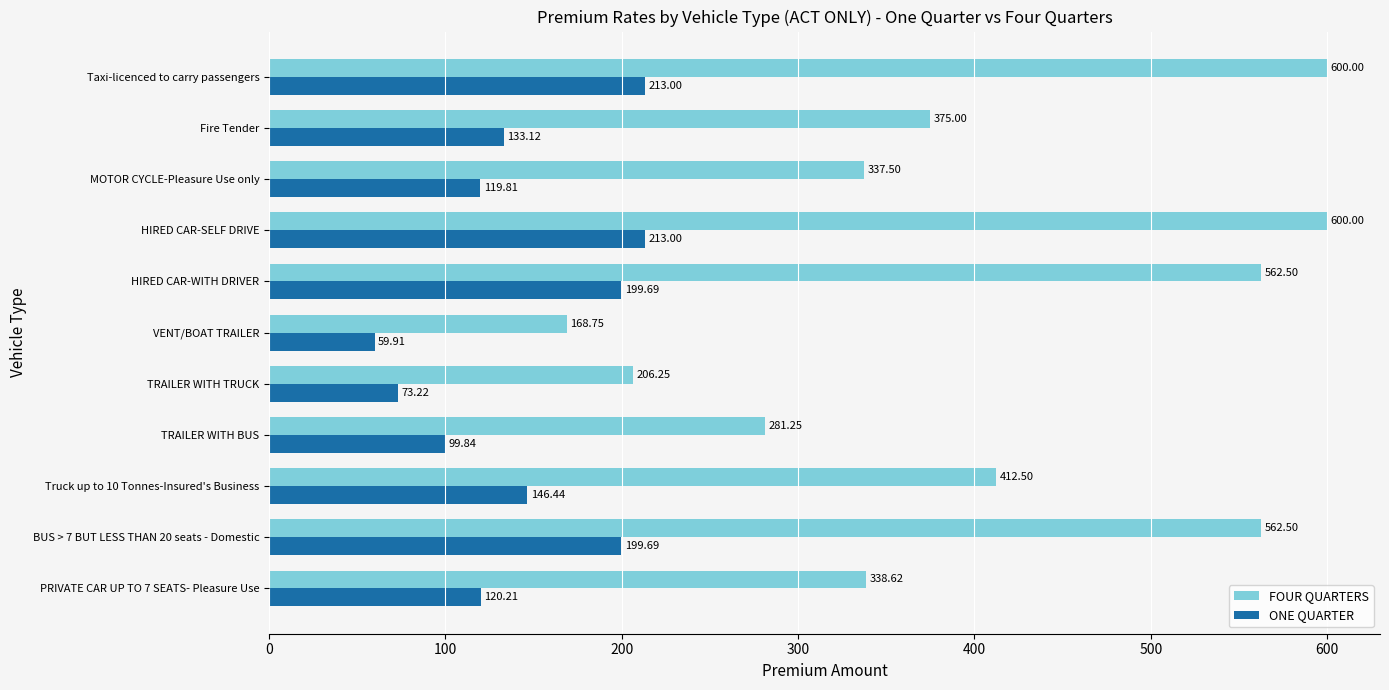

At how many categories does at least one series exceed 318?

8